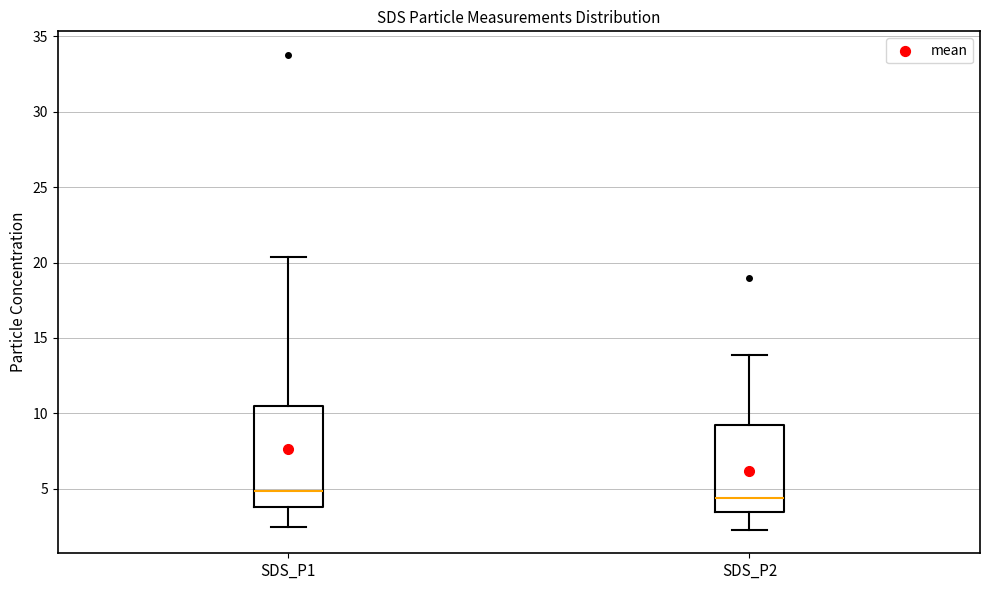

Reading left to right, read every box against the y-axis: the position of its median line, the range the box covers, and the ends of its whiskers. The values are not printed on the chart, so give them approximately, as read against the axis.

SDS_P1: median 5.0, box 4.0 to 10.5, whiskers 2.5 to 20.5
SDS_P2: median 4.5, box 3.5 to 9.5, whiskers 2.5 to 14.0